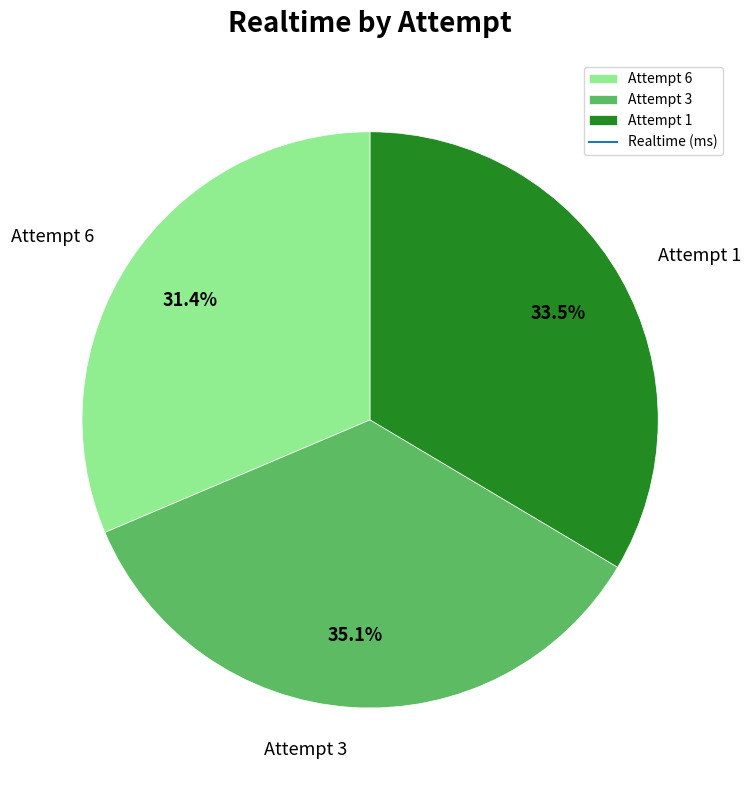

Rank the categories by value from highest to lowest.

Attempt 3, Attempt 1, Attempt 6